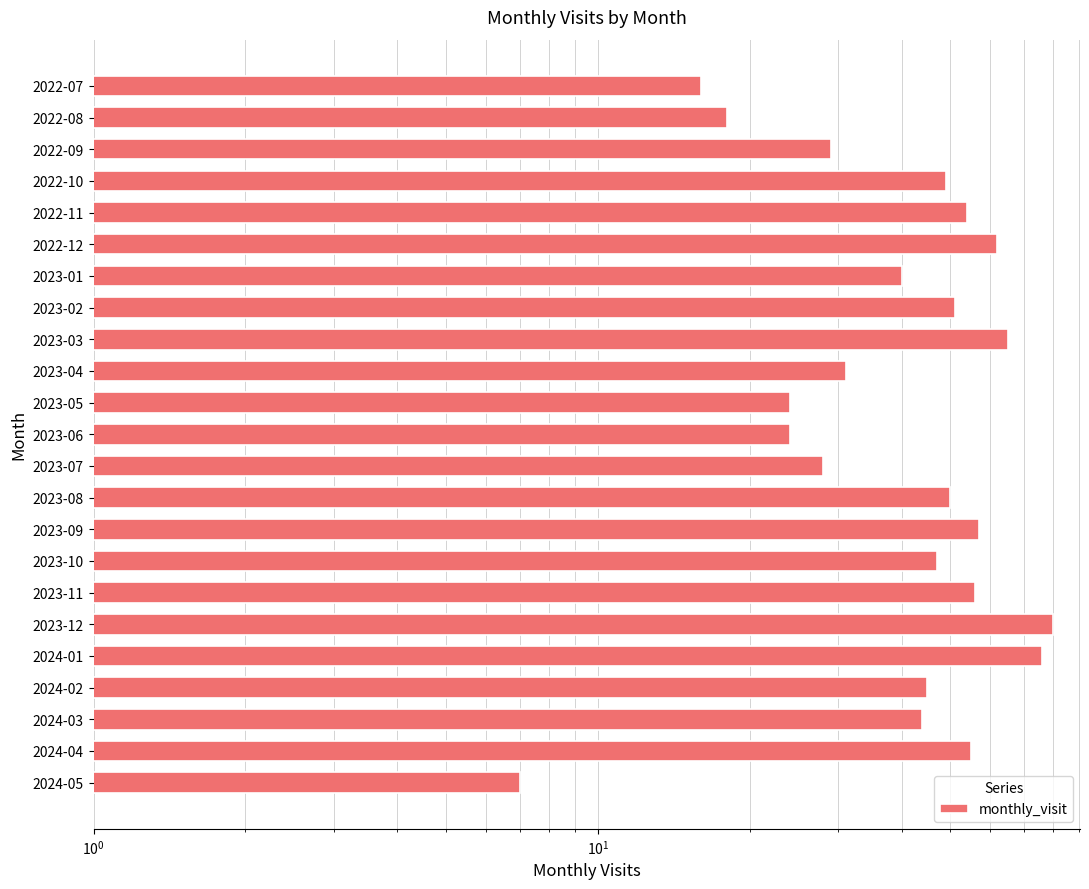

How many distinct data groups are displayed?

1